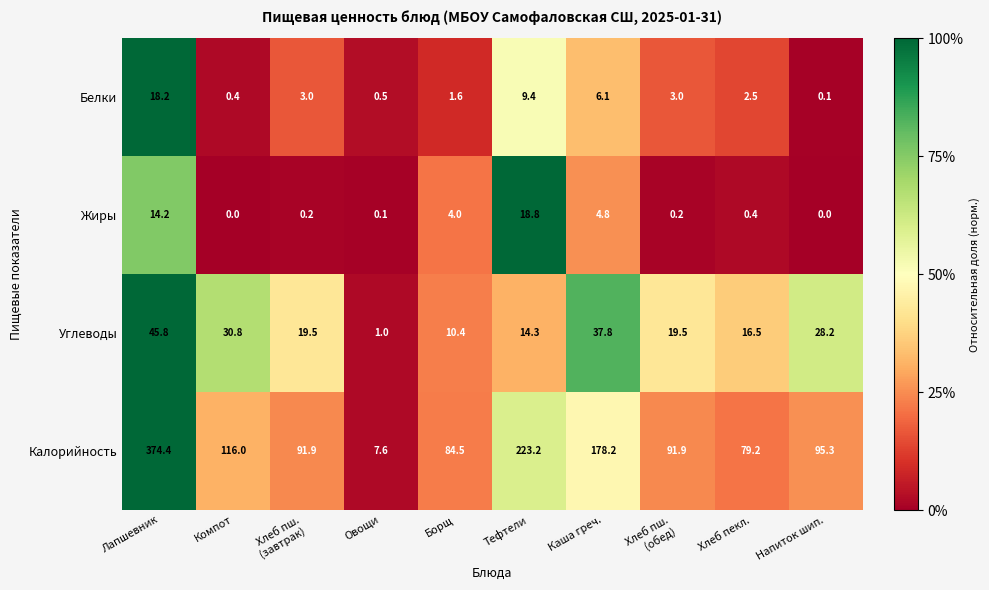

What is the highest value of the Жиры series?

18.8